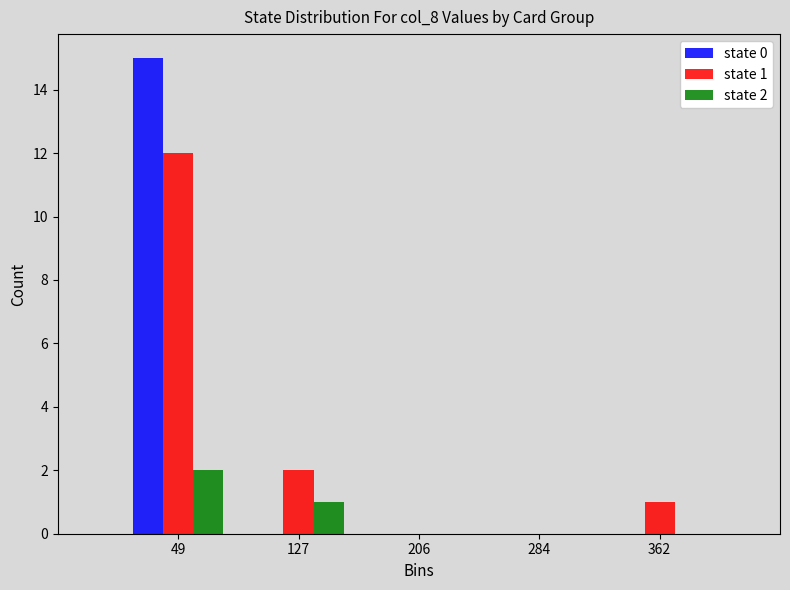

In the state 2 series, which range on the x-axis has the tallest bar?

10 to 90